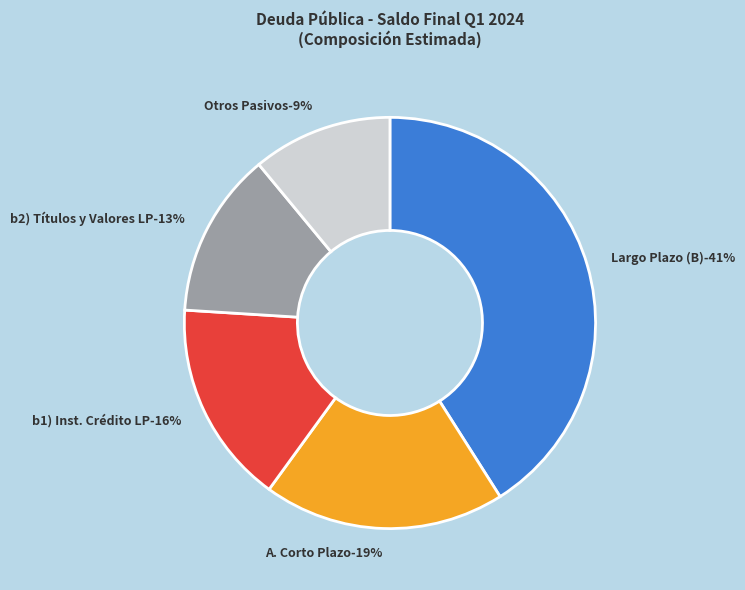

Is it true that Deuda Contingente is 12% of the pie?

False